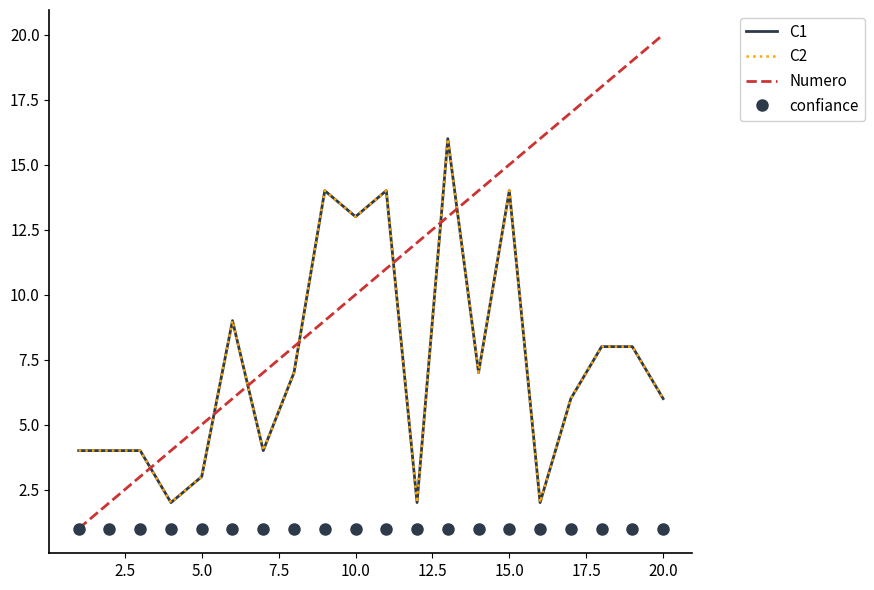

Reading left to right, extract all data points from this chart.

C1: 4	4	4	2	3	9	4	7	14	13	14	2	16	7	14	2	6	8	8	6
C2: 4	4	4	2	3	9	4	7	14	13	14	2	16	7	14	2	6	8	8	6
Numero: 1	2	3	4	5	6	7	8	9	10	11	12	13	14	15	16	17	18	19	20
confiance: 1	1	1	1	1	1	1	1	1	1	1	1	1	1	1	1	1	1	1	1